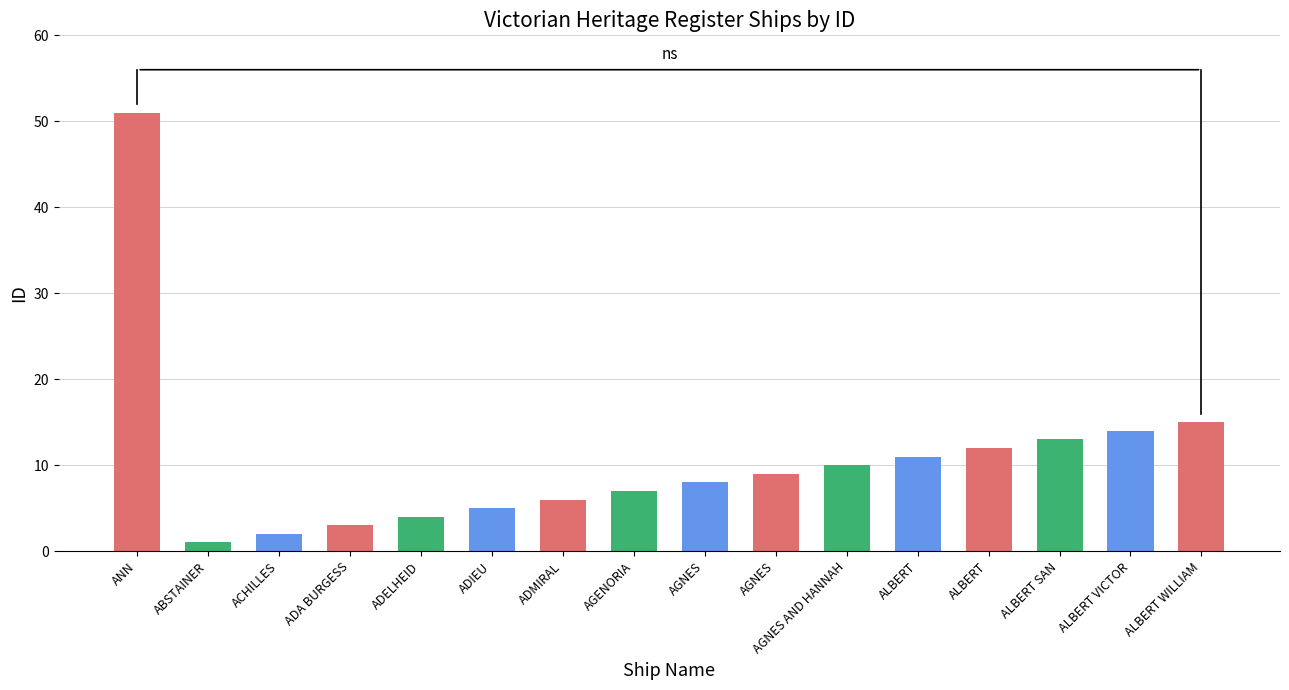

How many categories are shown in the chart?

16